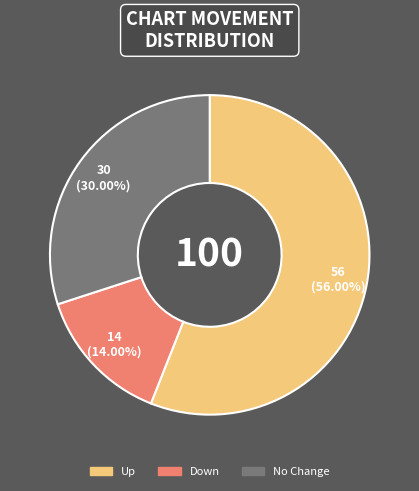

Is there any slice that represents more than half of the pie?

Yes